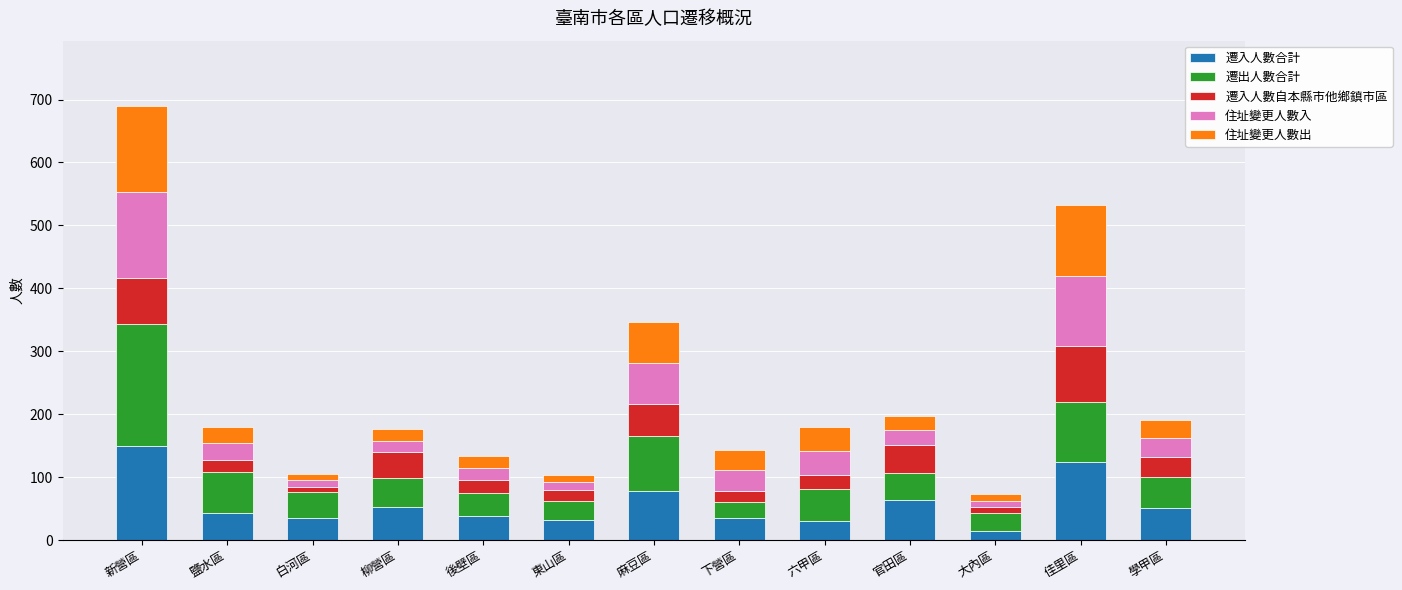

At which label does 遷入人數合計 reach its peak?

新營區